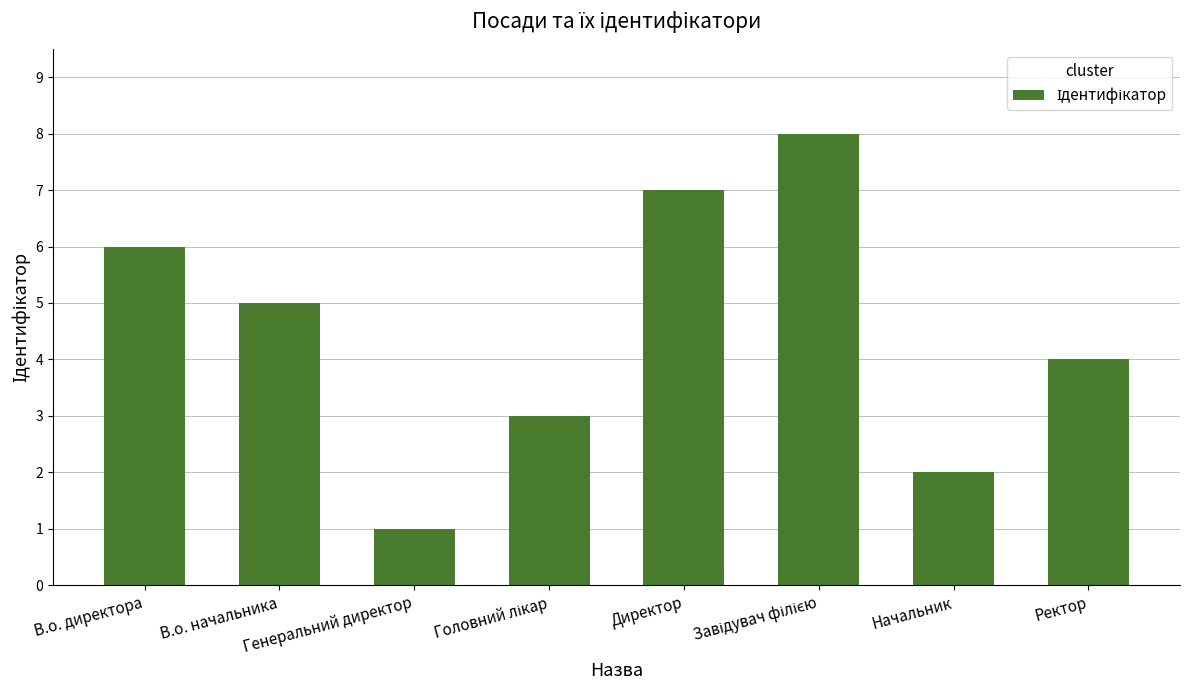

What is the difference between the maximum and minimum values?

7